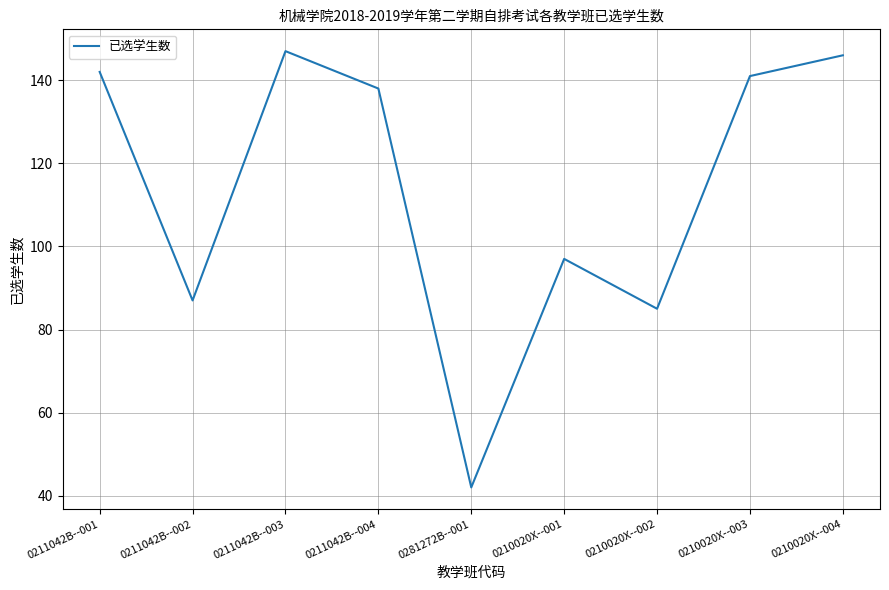

Does the chart have visible grid lines?

Yes